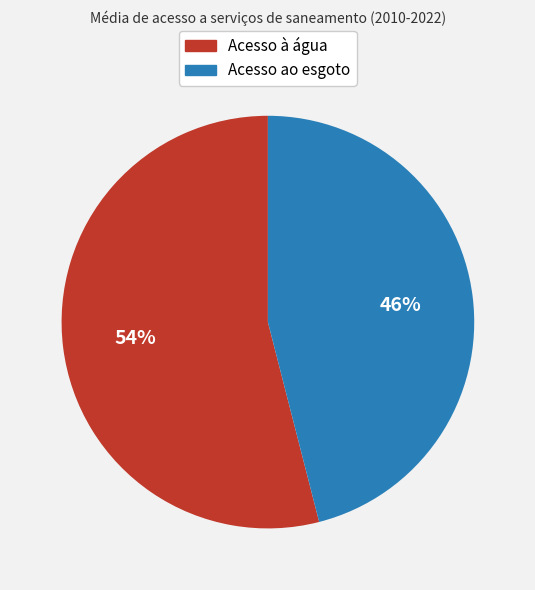

Is there a majority slice in this chart?

Yes